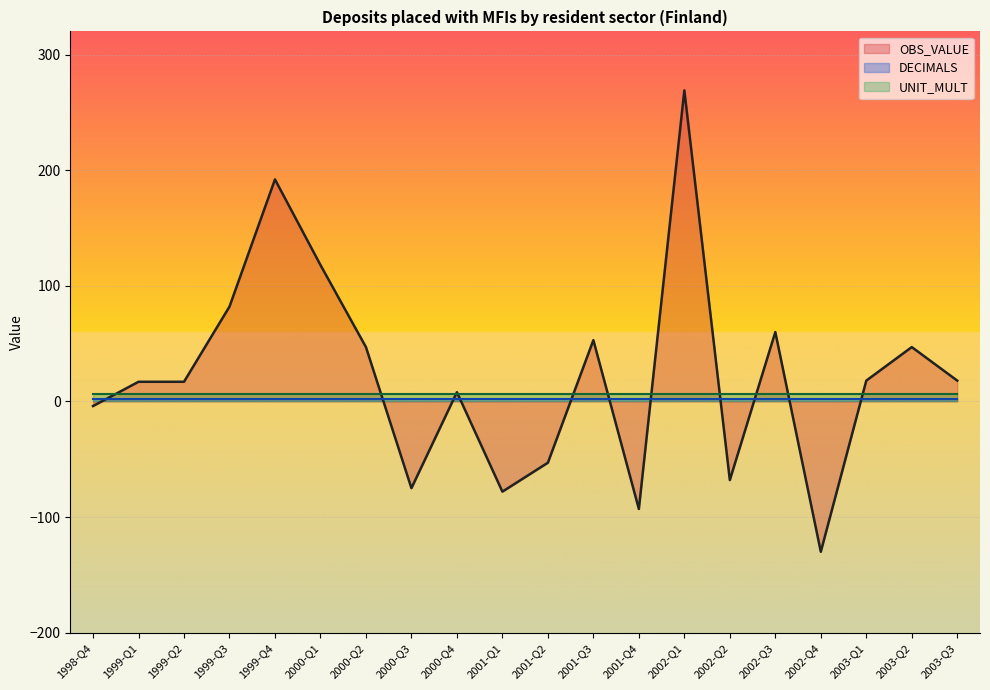

Reading left to right, list all the values displayed in this chart.

OBS_VALUE: 1998-Q4=-4	1999-Q1=17	1999-Q2=17	1999-Q3=82	1999-Q4=192	2000-Q1=118	2000-Q2=47	2000-Q3=-75	2000-Q4=8	2001-Q1=-78	2001-Q2=-53	2001-Q3=53	2001-Q4=-93	2002-Q1=269	2002-Q2=-68	2002-Q3=60	2002-Q4=-130	2003-Q1=18	2003-Q2=47	2003-Q3=18
DECIMALS: 1998-Q4=2	1999-Q1=2	1999-Q2=2	1999-Q3=2	1999-Q4=2	2000-Q1=2	2000-Q2=2	2000-Q3=2	2000-Q4=2	2001-Q1=2	2001-Q2=2	2001-Q3=2	2001-Q4=2	2002-Q1=2	2002-Q2=2	2002-Q3=2	2002-Q4=2	2003-Q1=2	2003-Q2=2	2003-Q3=2
UNIT_MULT: 1998-Q4=6	1999-Q1=6	1999-Q2=6	1999-Q3=6	1999-Q4=6	2000-Q1=6	2000-Q2=6	2000-Q3=6	2000-Q4=6	2001-Q1=6	2001-Q2=6	2001-Q3=6	2001-Q4=6	2002-Q1=6	2002-Q2=6	2002-Q3=6	2002-Q4=6	2003-Q1=6	2003-Q2=6	2003-Q3=6